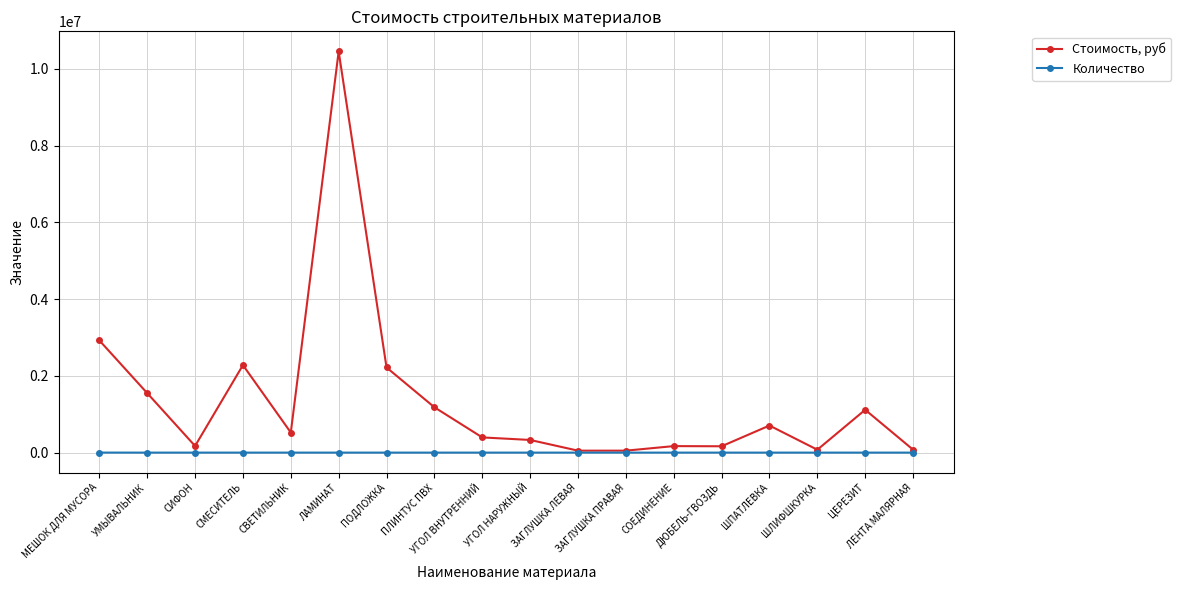

What is the greatest value displayed?

10454400